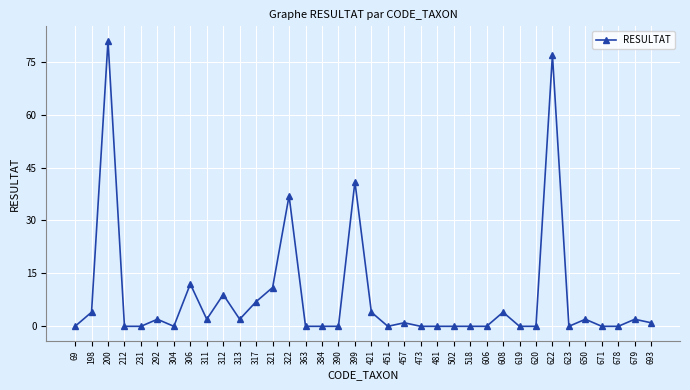

Which label corresponds to the largest value in the chart?

200